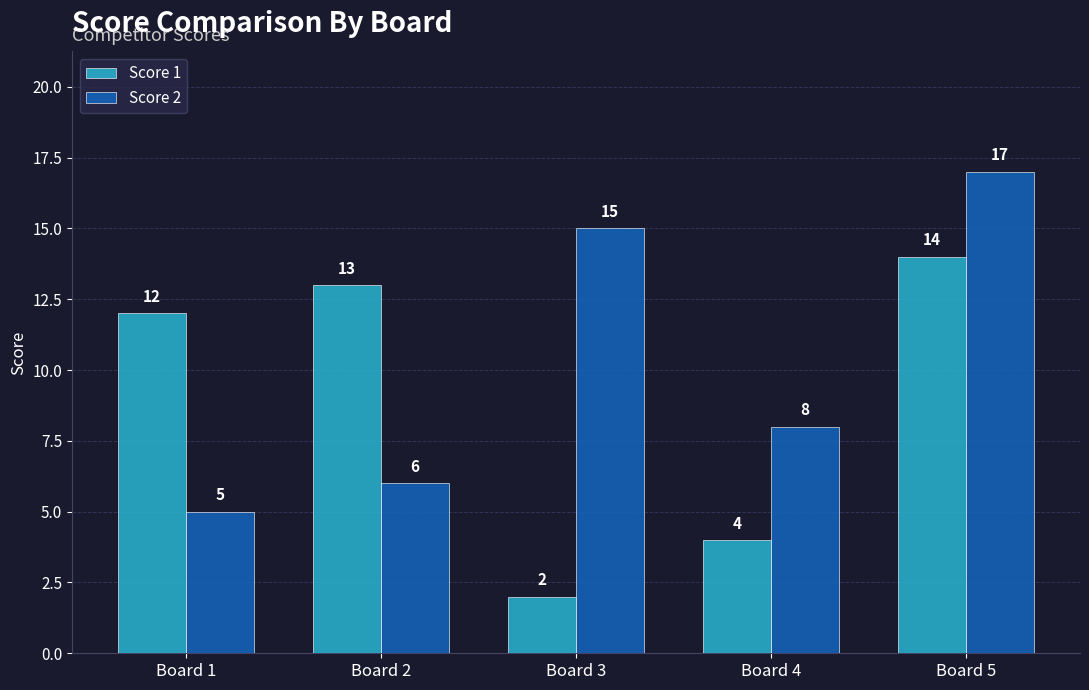

Where does the Score 2 series first go above 8?

Board 3